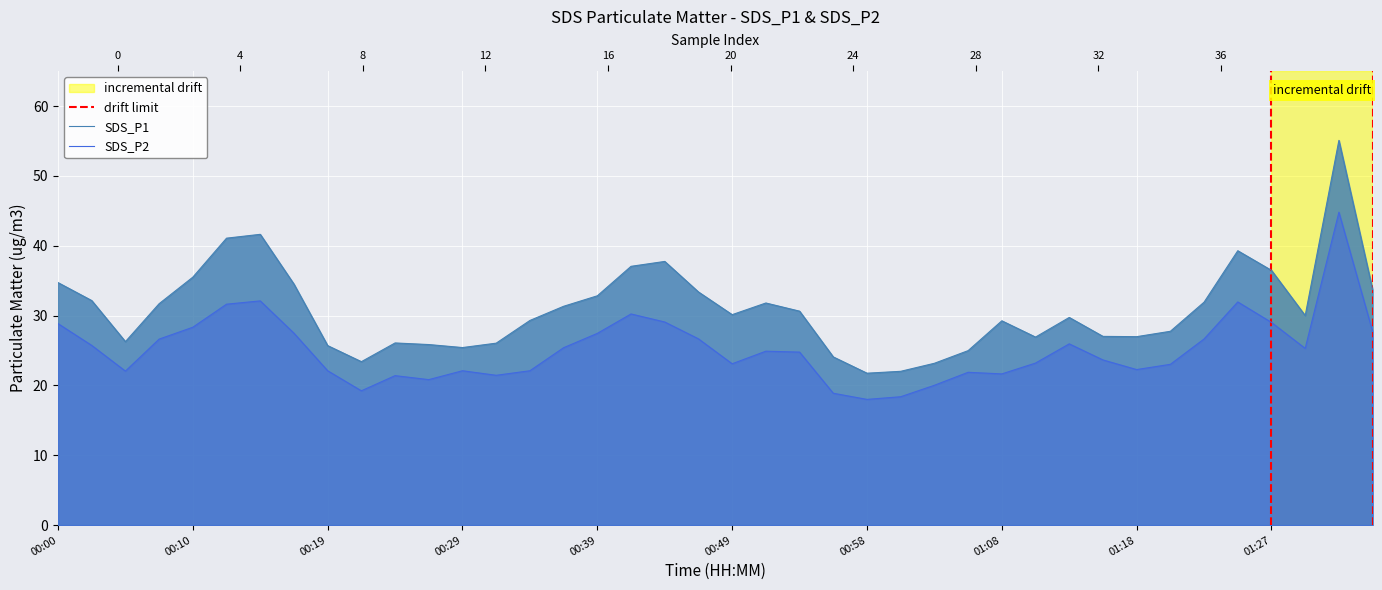

Reading left to right, extract all data points from this chart.

SDS_P1: 00:00=34.7	00:02=32.1	00:05=26.3	00:07=31.7	00:10=35.5	00:12=41.1	00:15=41.6	00:17=34.5	00:19=25.7	00:22=23.4	00:24=26.1	00:27=25.9	00:29=25.4	00:32=26.1	00:34=29.3	00:36=31.3	00:39=32.8	00:41=37.0	00:44=37.8	00:46=33.4	00:49=30.1	00:51=31.8	00:53=30.6	00:56=24.1	00:58=21.8	01:01=22.0	01:03=23.2	01:06=25.0	01:08=29.2	01:10=26.9	01:13=29.7	01:15=27.0	01:18=27.0	01:20=27.8	01:23=31.9	01:25=39.3	01:27=36.5	01:30=30.0	01:32=55.1	01:35=33.7
SDS_P2: 00:00=28.9	00:02=25.7	00:05=22.1	00:07=26.6	00:10=28.3	00:12=31.6	00:15=32.1	00:17=27.5	00:19=22.1	00:22=19.2	00:24=21.4	00:27=20.8	00:29=22.1	00:32=21.4	00:34=22.1	00:36=25.4	00:39=27.4	00:41=30.2	00:44=29.1	00:46=26.7	00:49=23.1	00:51=24.9	00:53=24.8	00:56=18.9	00:58=18.0	01:01=18.4	01:03=20.0	01:06=21.9	01:08=21.6	01:10=23.2	01:13=25.9	01:15=23.6	01:18=22.3	01:20=23.0	01:23=26.6	01:25=31.9	01:27=29.0	01:30=25.3	01:32=44.8	01:35=27.7